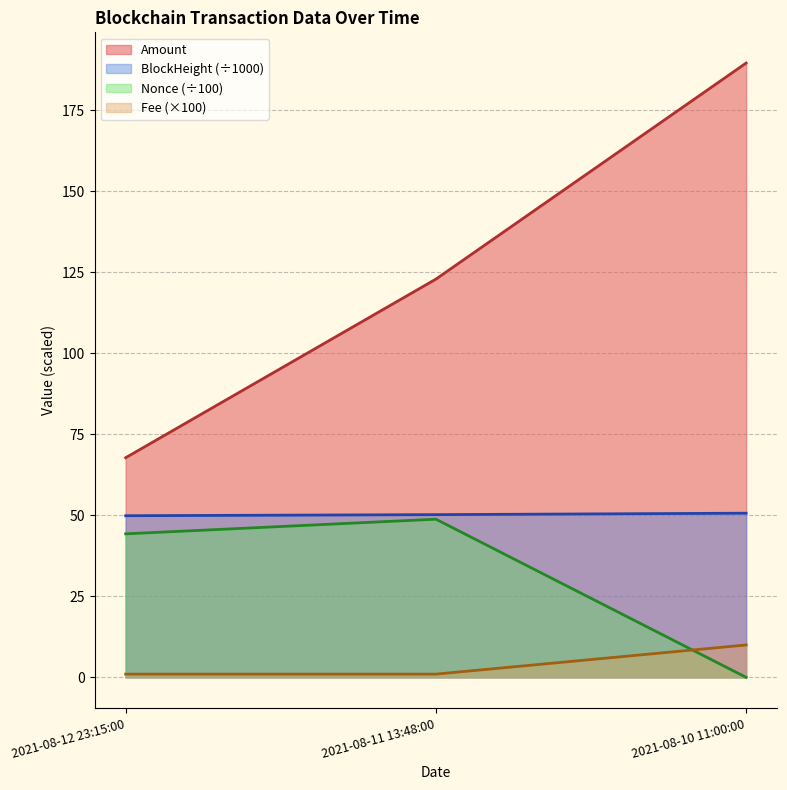

Where is Amount nearest to the value 128?

2021-08-11 13:48:00